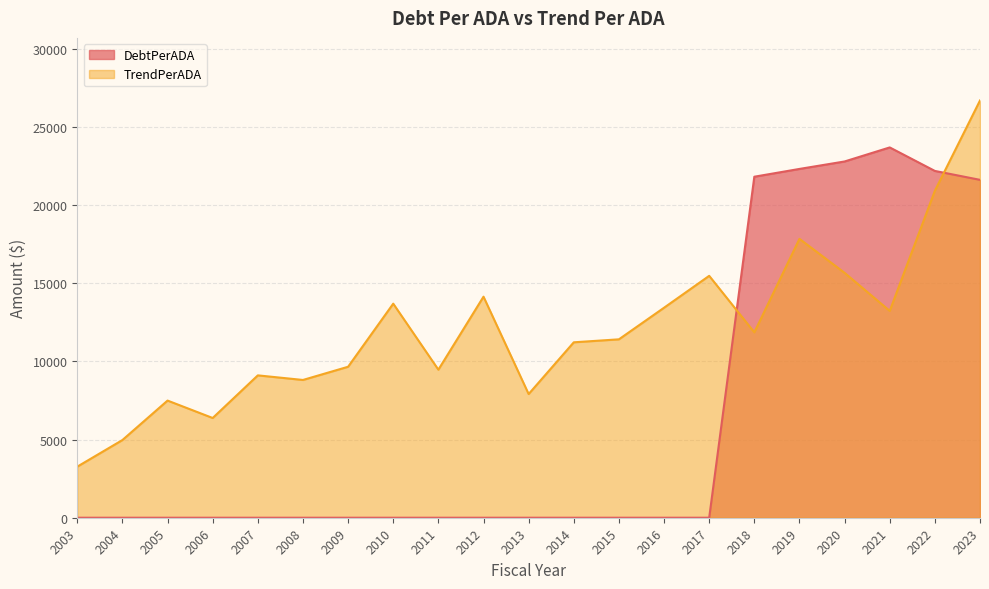

At which label does DebtPerADA reach its peak?

2021